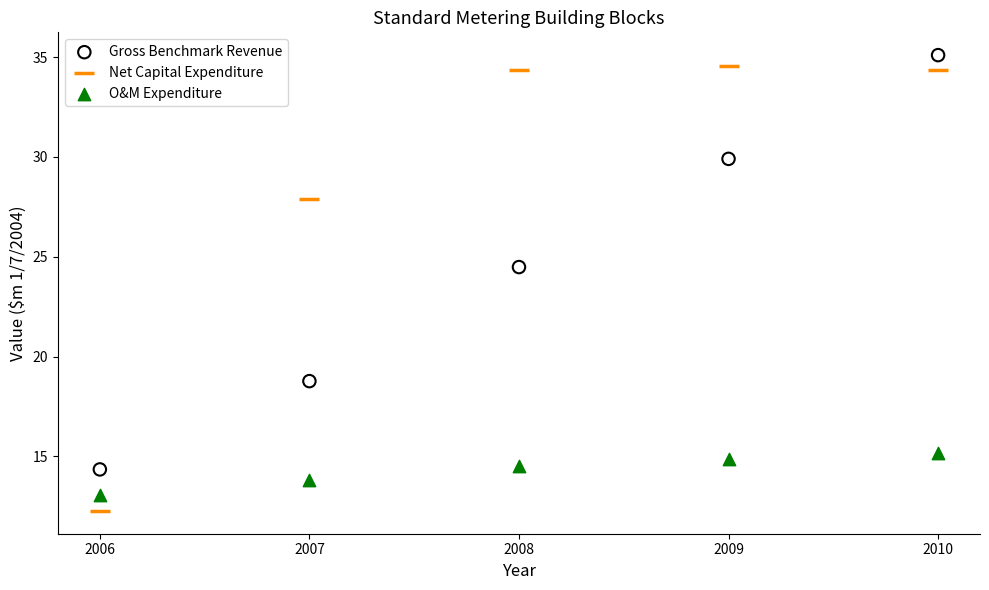

Which series contains the highest Y value?

Gross Benchmark Revenue